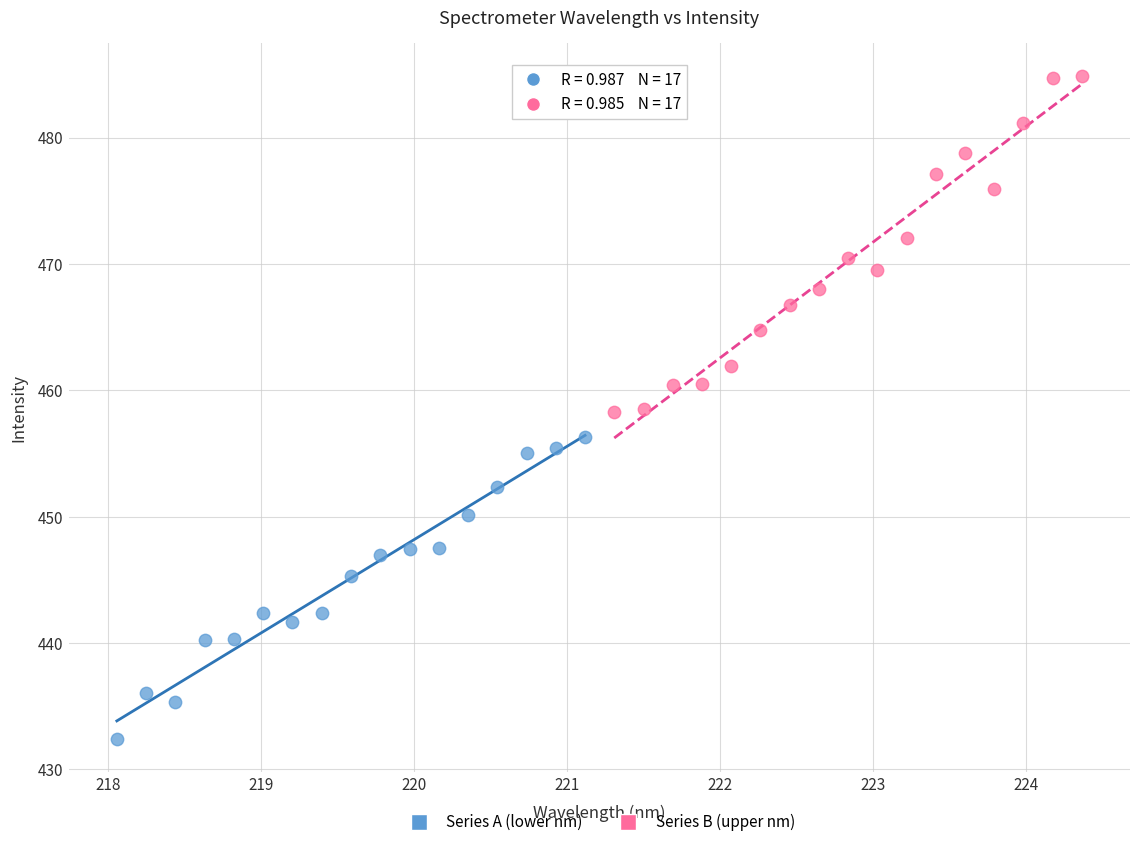

Which series has the widest spread of Y values?

Series B (upper nm)